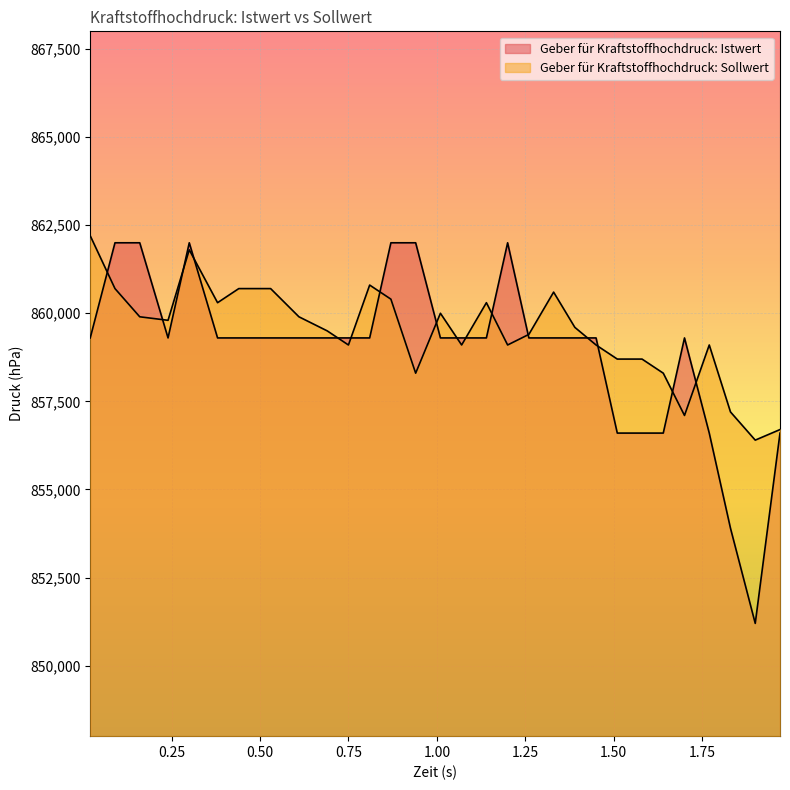

Where is the first local maximum for Geber für Kraftstoffhochdruck: Sollwert?

0.3